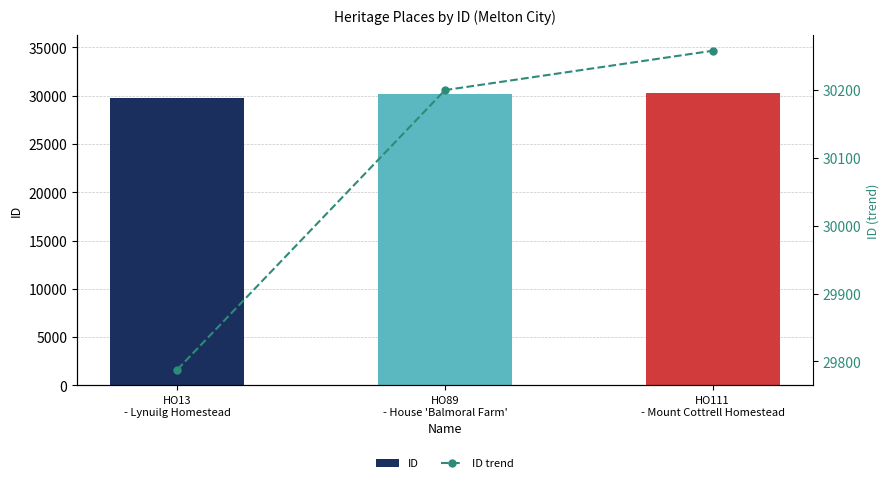

How many categories are shown in the chart?

3